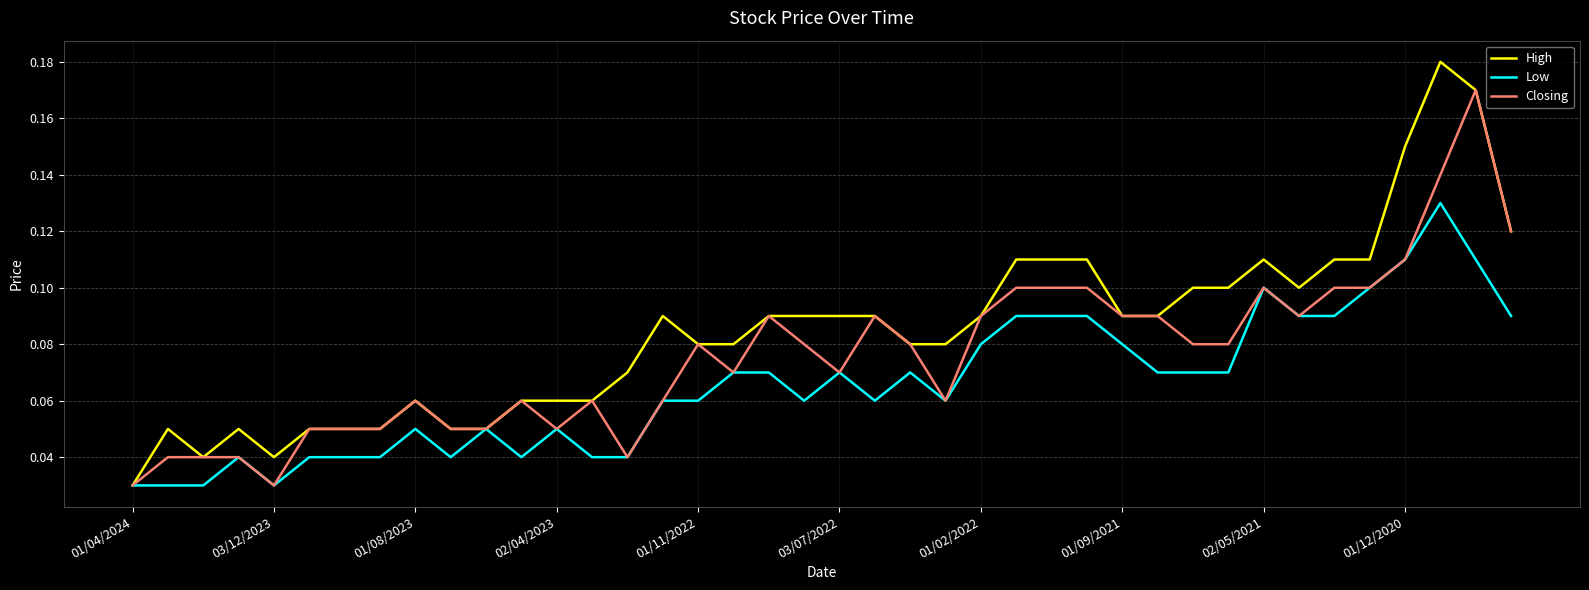

Which series has the widest spread of values?

High